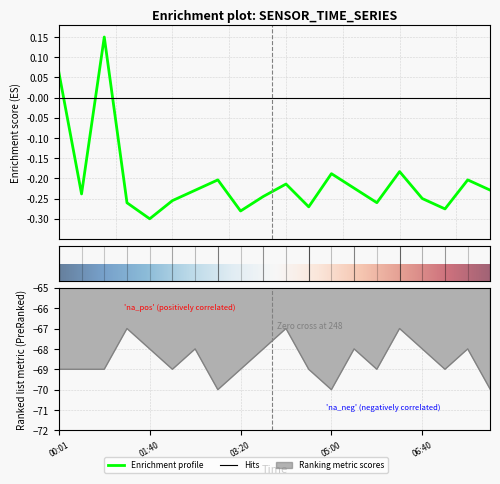

Which category has the highest value in the Samples series?

00:50